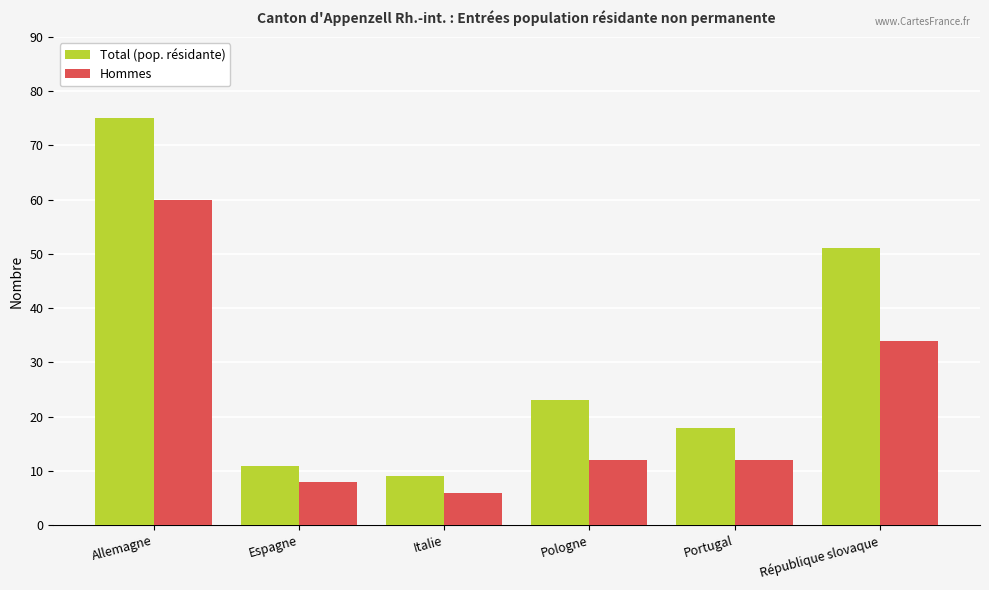

What are all the series names shown in the legend?

Total (pop. résidante), Hommes